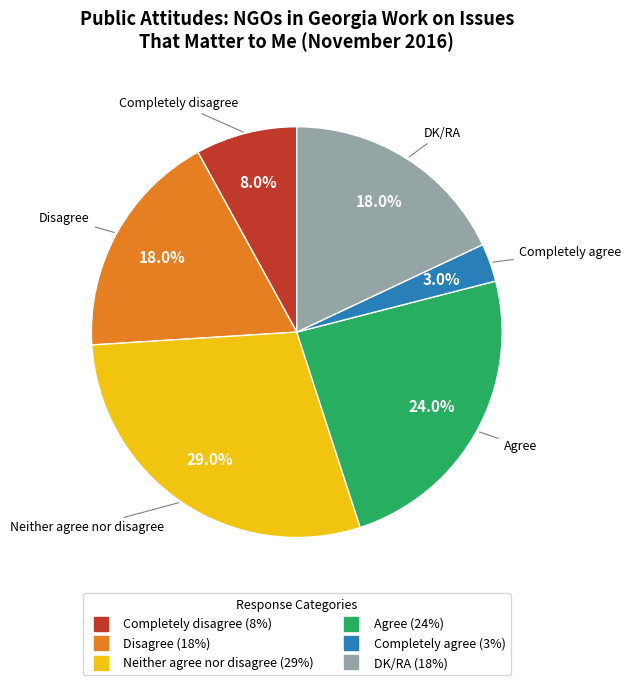

True or false: Completely disagree accounts for 22% of the total.

False